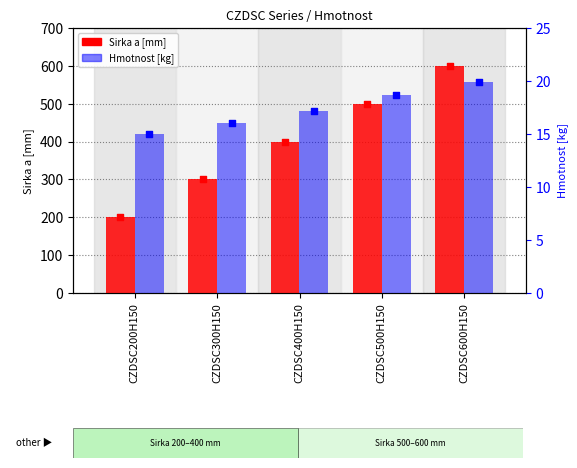

Which series has the largest Y range (max minus min)?

Sirka a [mm]